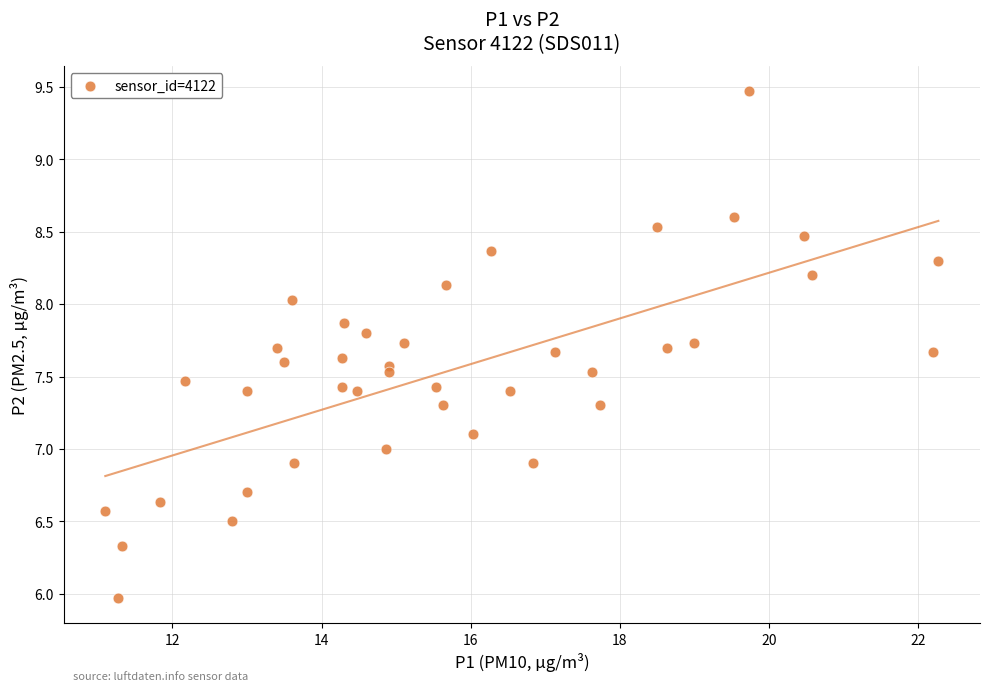

What is the range of X values (max minus min)?

11.2